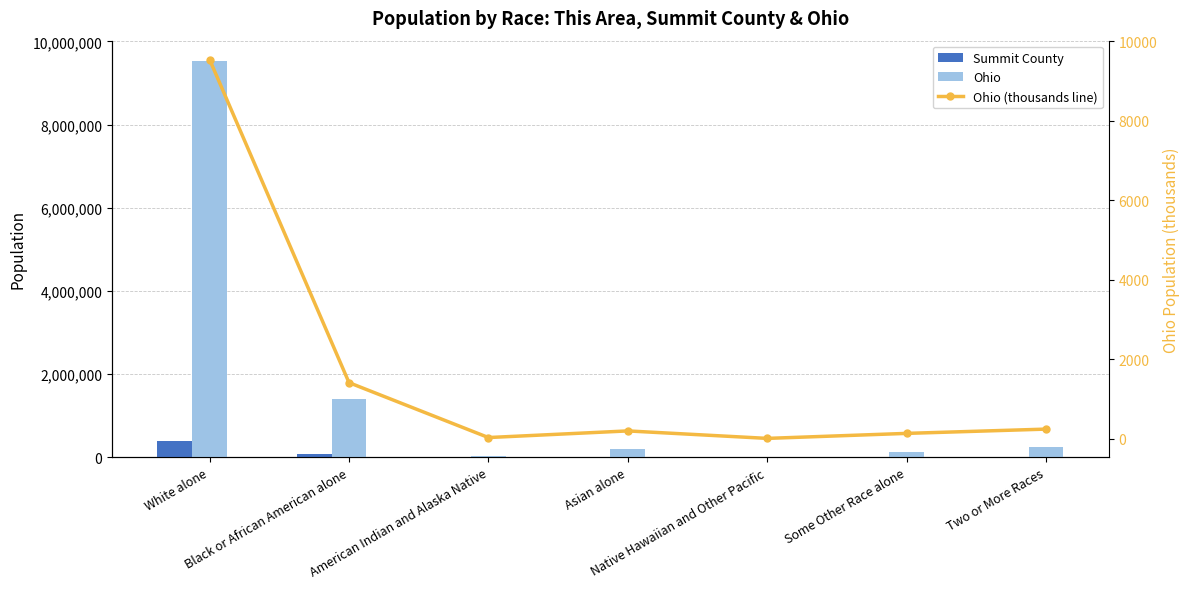

How many groups of bars are there?

7